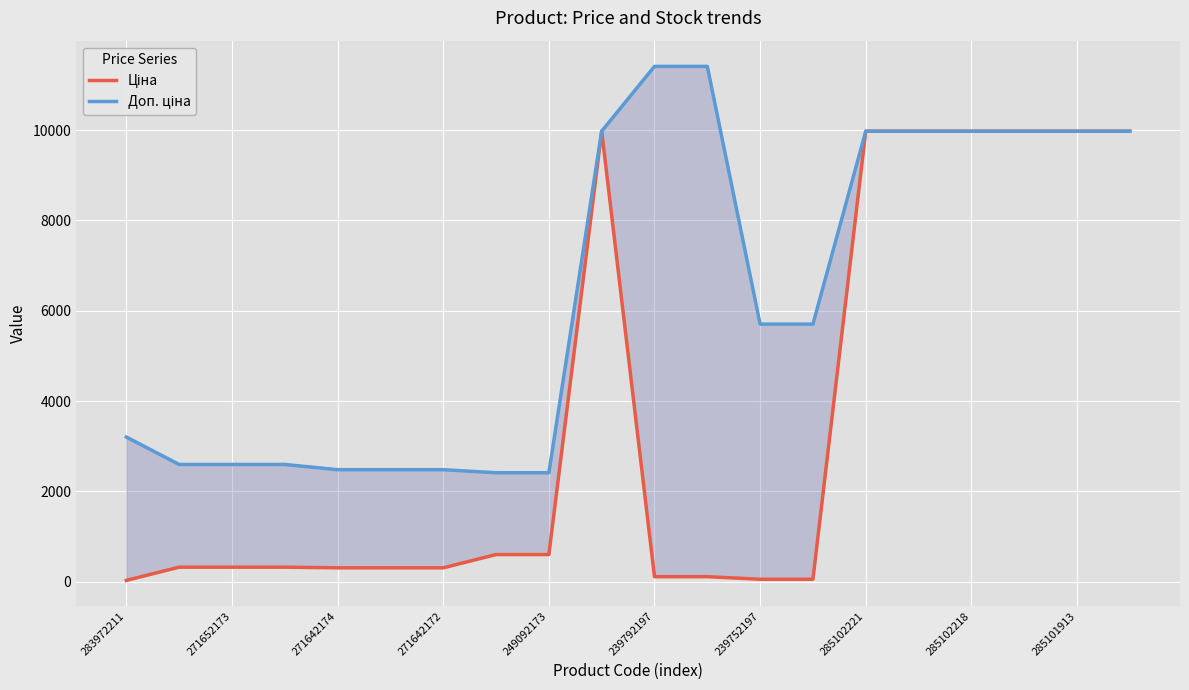

At how many categories does at least one series exceed 7909?

9